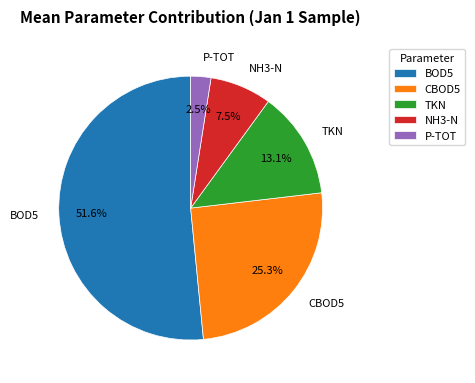

Rank the categories by value from highest to lowest.

BOD5, CBOD5, TKN, NH3-N, P-TOT